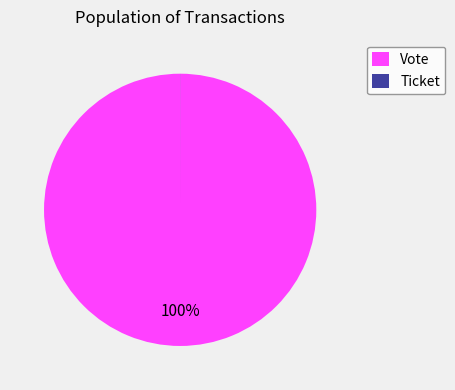

Which slice is the largest?

Vote